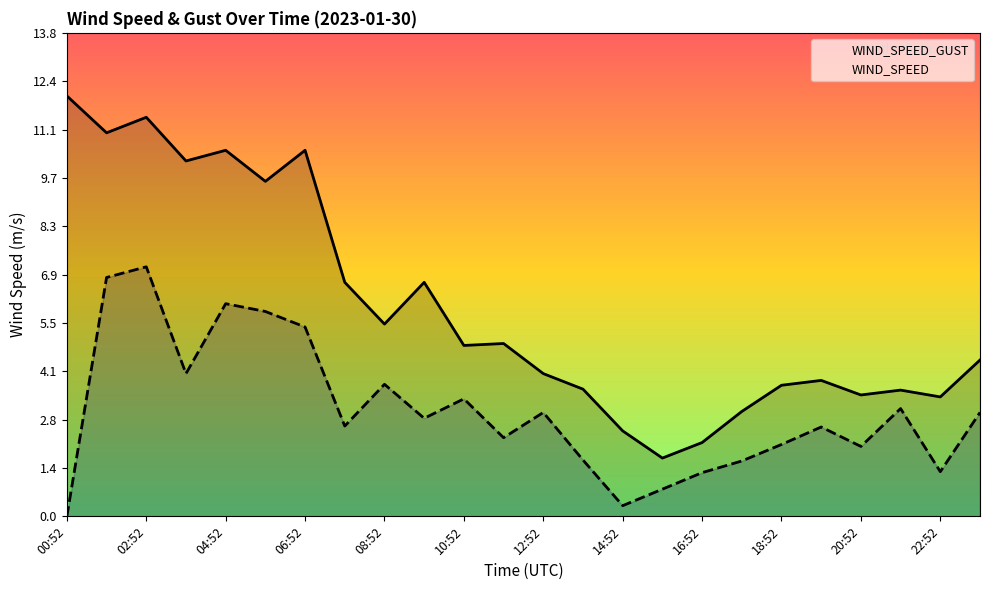

Which series has the largest total across all categories?

WIND_SPEED_GUST